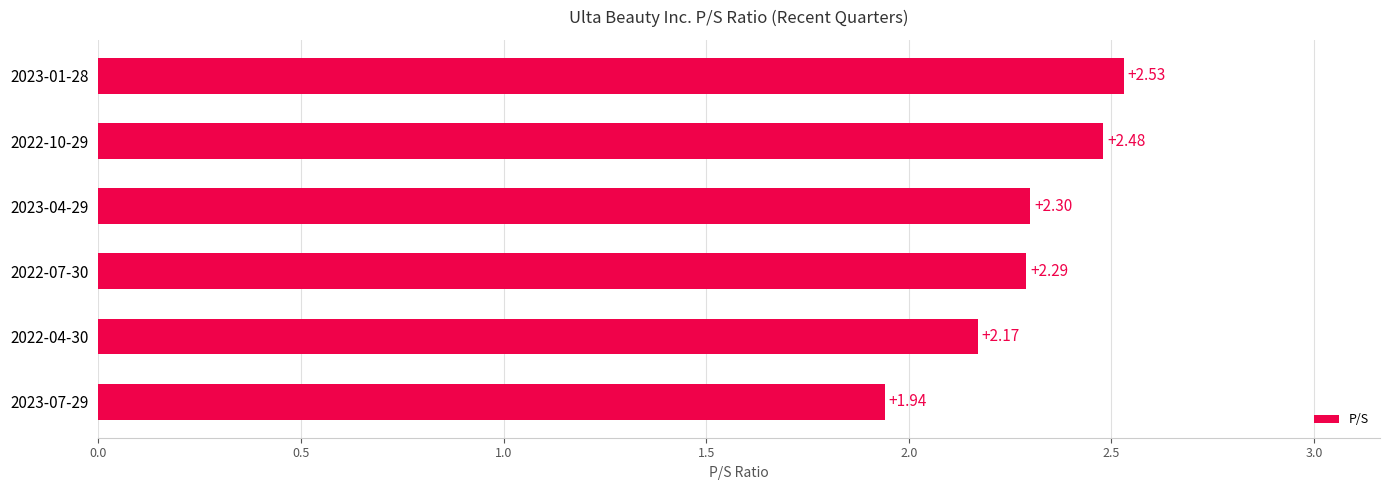

What is the average value?

2.3